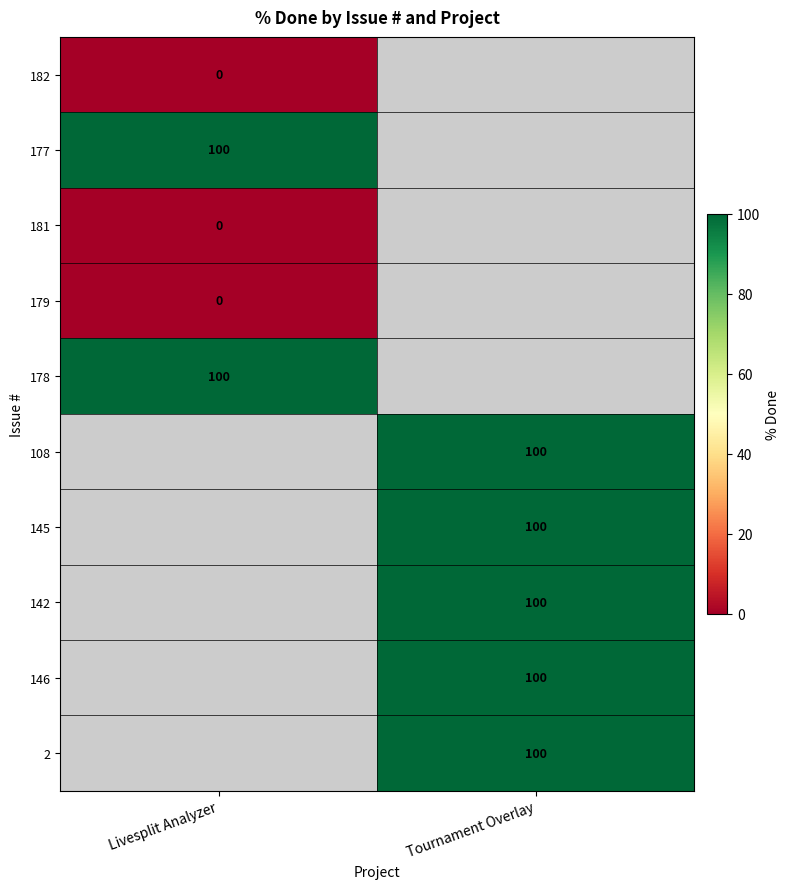

True or false: 145 has a value of 37 at Tournament Overlay.

False